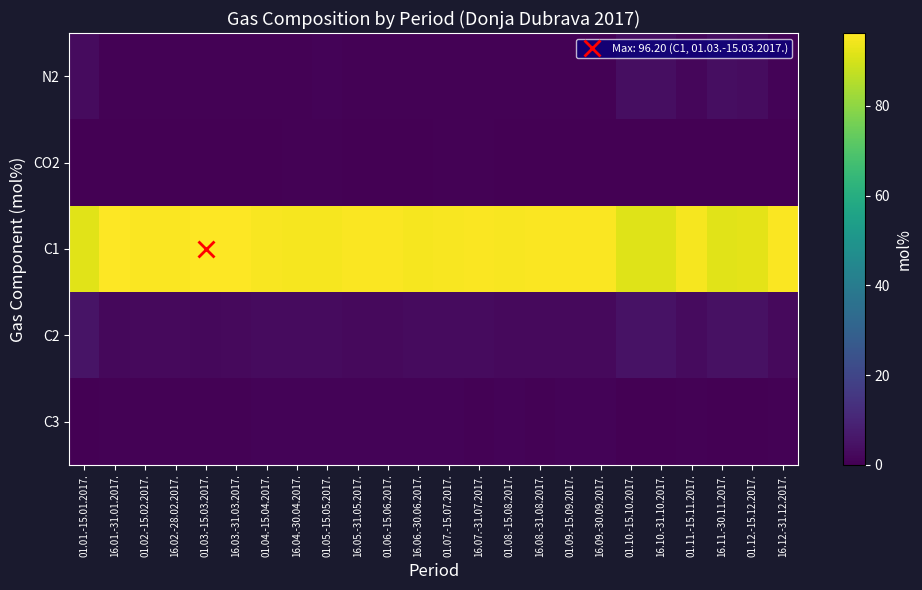

Between 16.02.-28.02.2017. and 16.12.-31.12.2017., which is larger?

16.12.-31.12.2017.